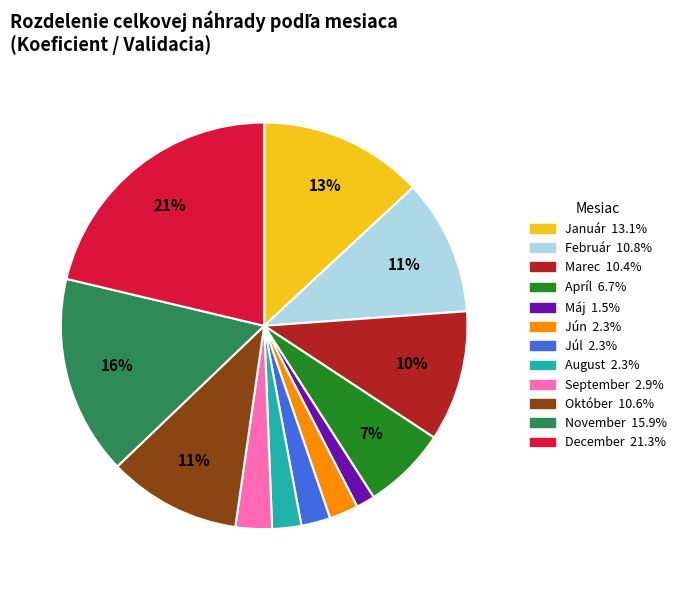

True or false: Máj accounts for 11% of the total.

False